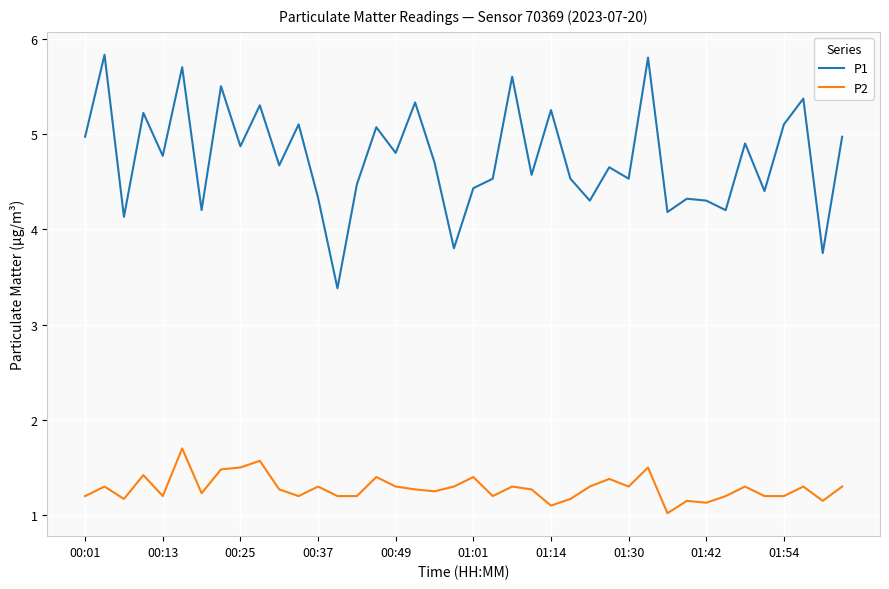

What is the difference between the maximum and minimum values in the P2 series?

0.7